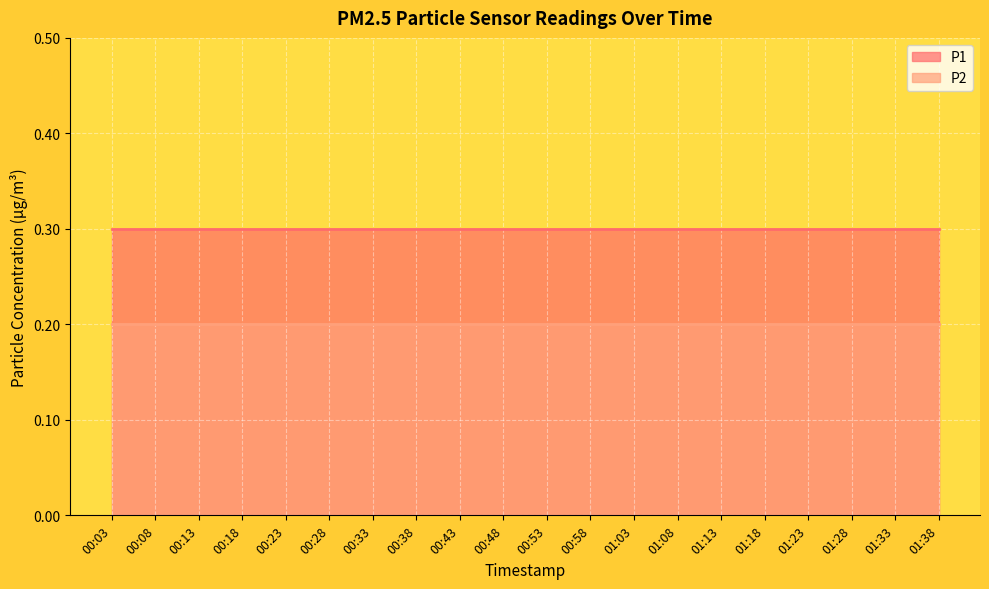

What is the label of the 19th point from the right?

00:08